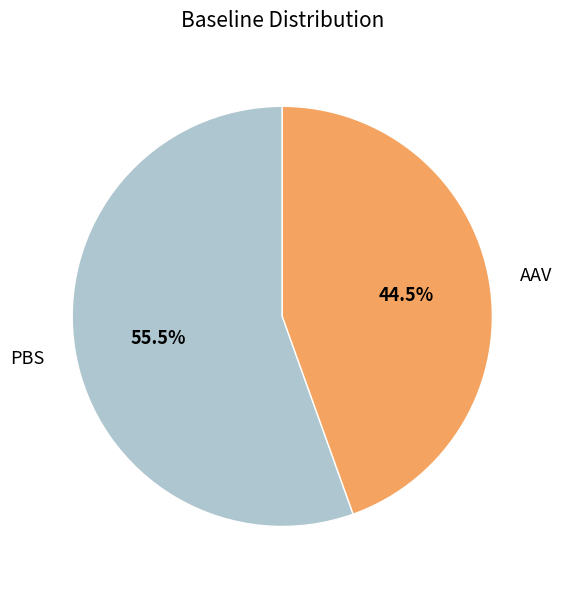

What is the majority slice?

PBS